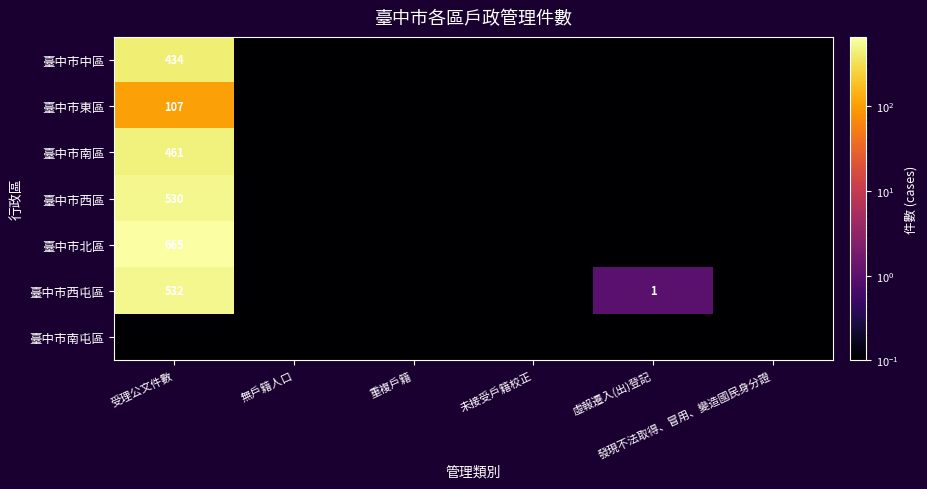

Which series has the largest total across all categories?

臺中市北區